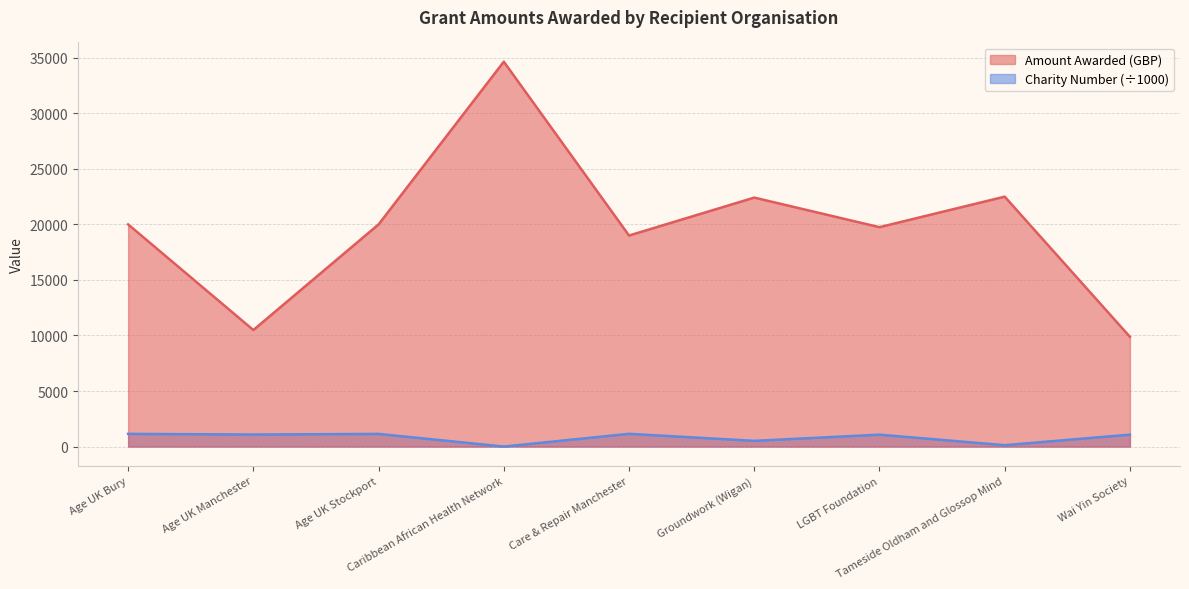

At which label is Amount Awarded closest to 22265?

Groundwork (Wigan)